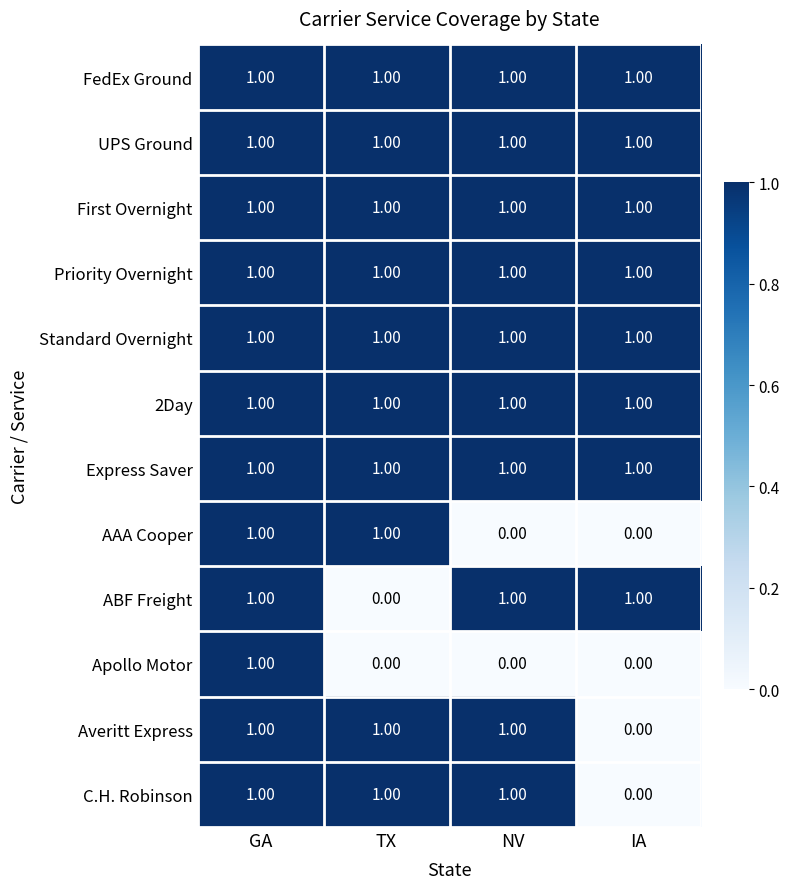

At which label does Averitt Express reach its minimum?

IA